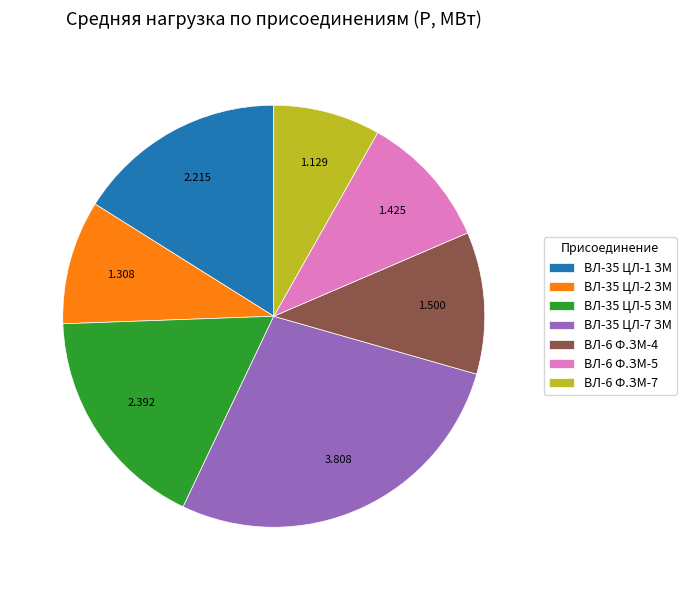

Which category has the smallest portion of the pie?

ВЛ-6 Ф.ЗМ-7